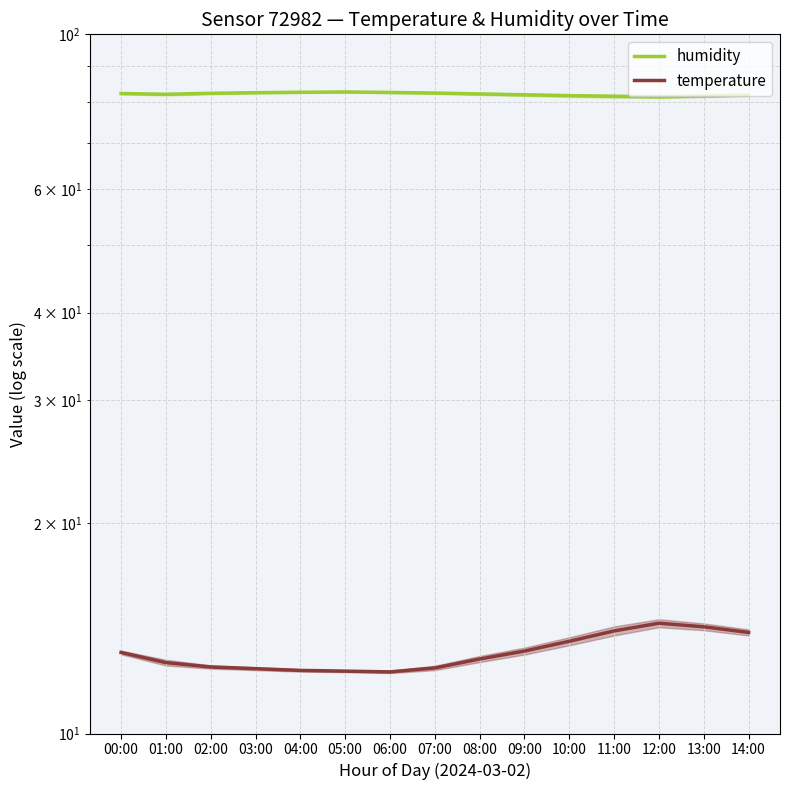

True or false: temperature has more than 1 points higher than both neighbors.

False